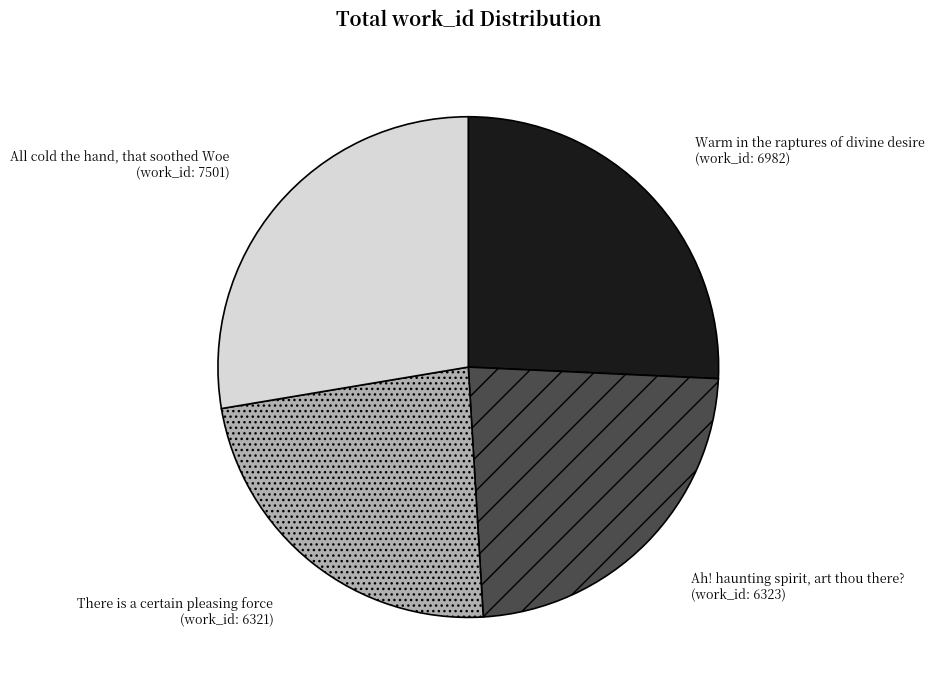

Do All cold the hand, that soothed Woe and Warm in the raptures of divine desire together represent more than half of the pie?

Yes